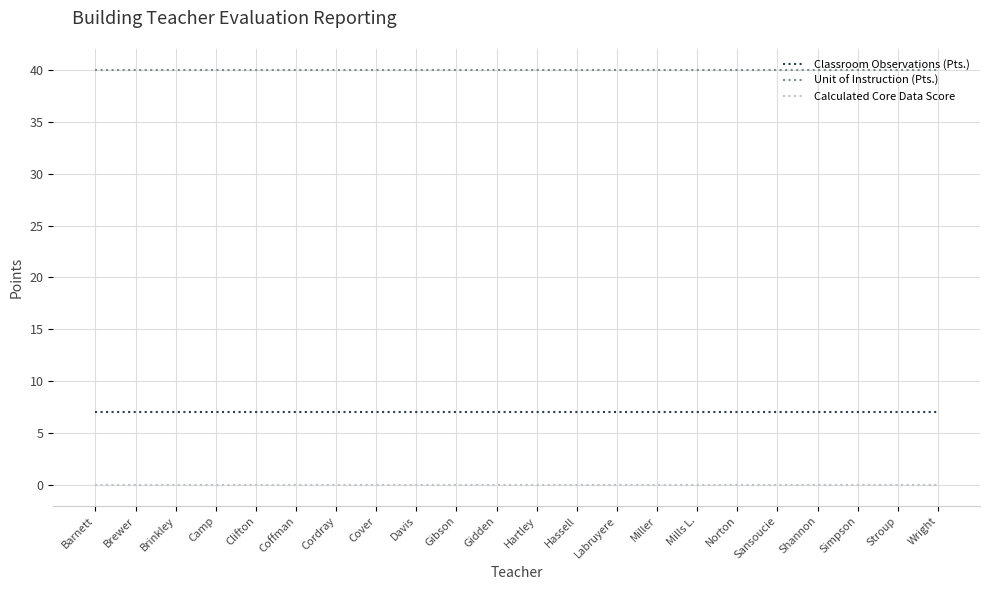

What is the spread (max minus min) of values at Davis?

40